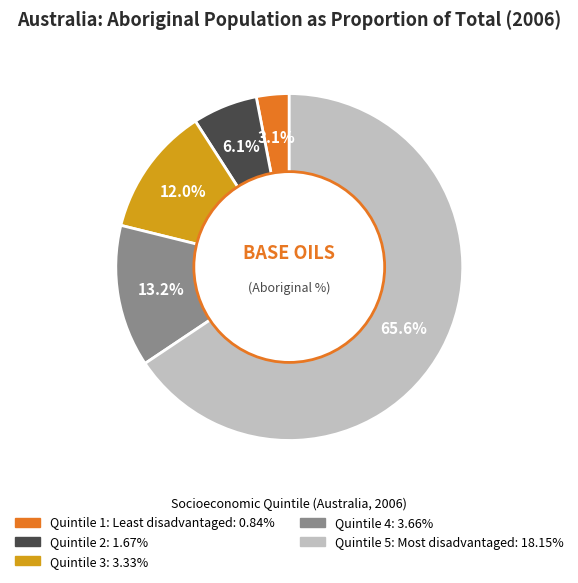

Which category has the smallest portion of the pie?

Quintile 1: Least disadvantaged